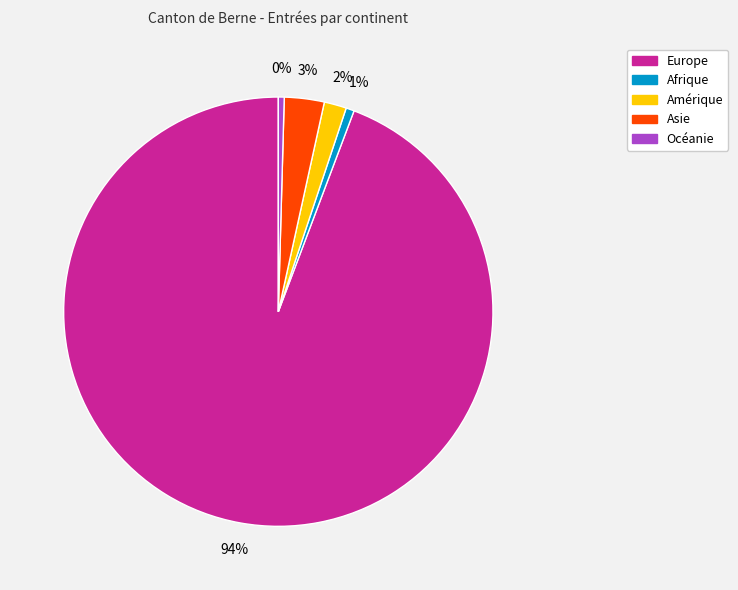

Between Asie and Amérique, which is larger?

Asie